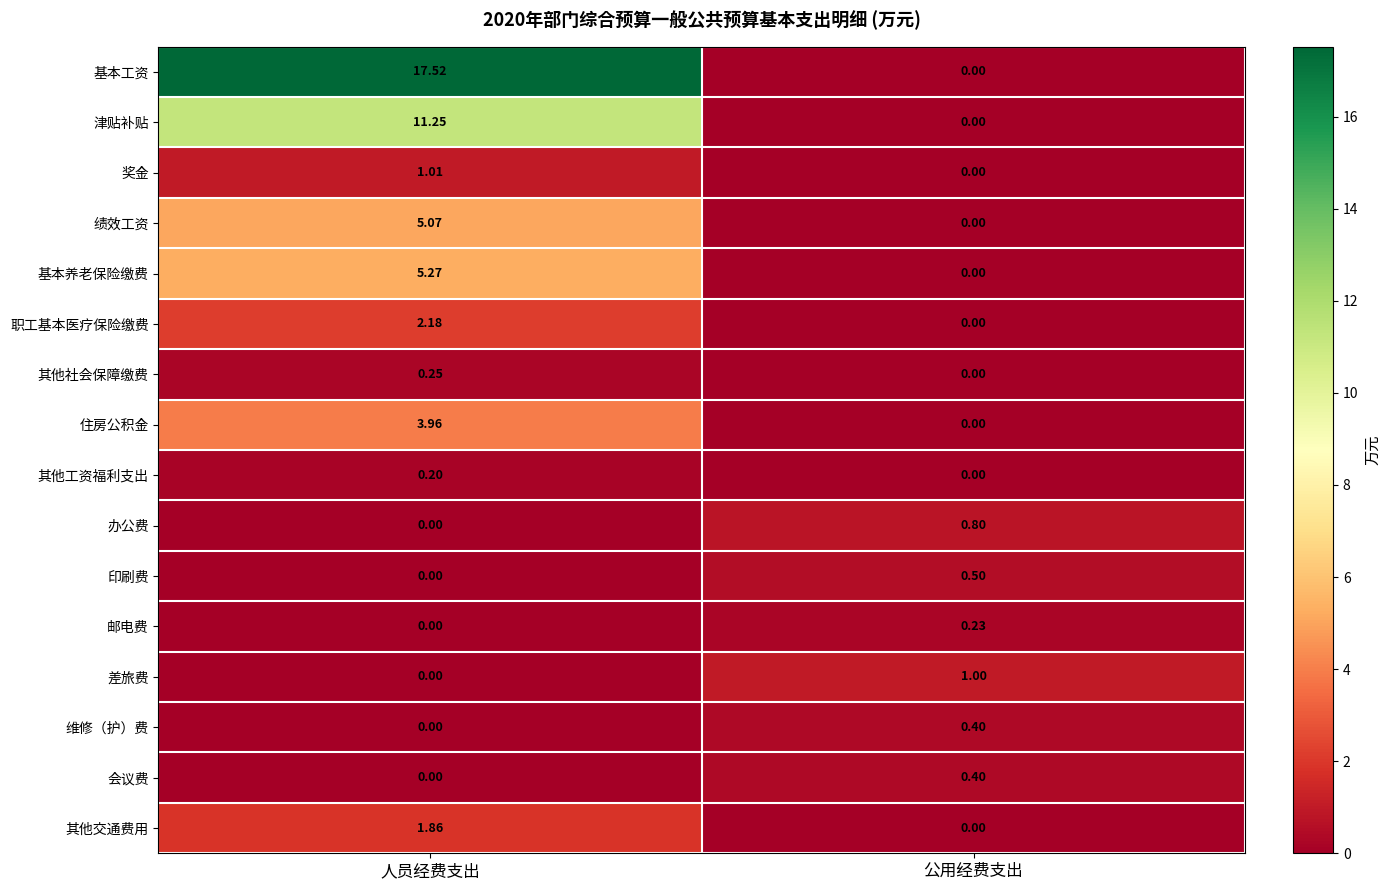

Where is 职工基本医疗保险缴费 nearest to the value 1?

公用经费支出